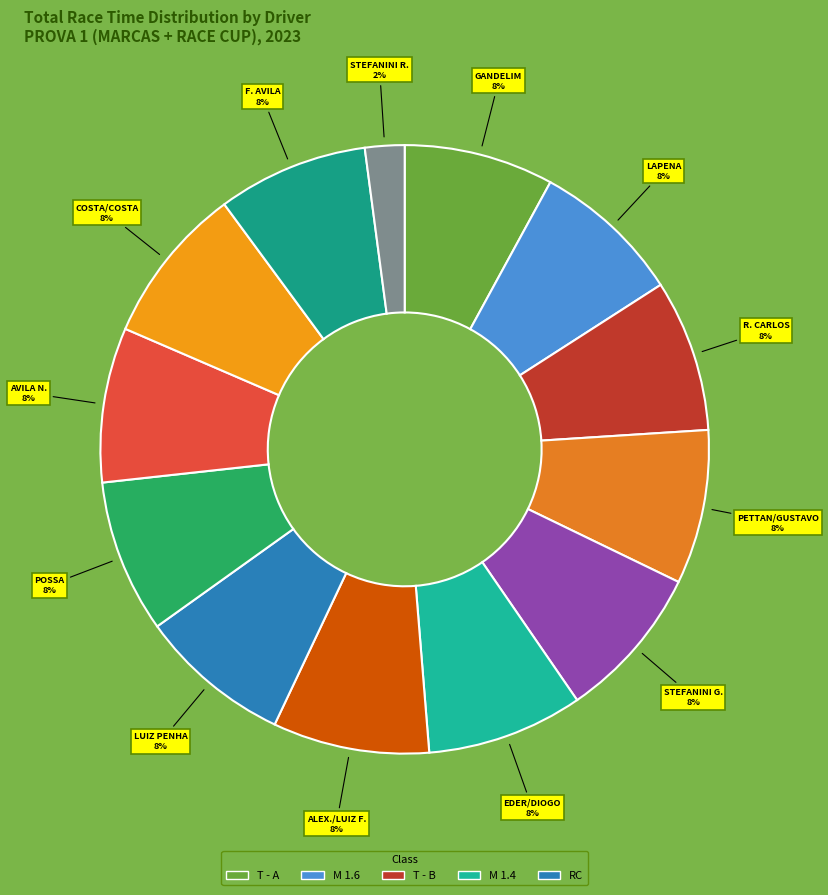

Rank the categories by value from lowest to highest.

RODRIGO STEFANINI, JULIANO GANDELIM, DIOGO H. LAMOREA LAPENA, FRANCISCO AVILA, RODRIGO N. DE CARLOS, LUIZ PENHA, GUILHERME POSSA, BRUNO PETTAN /GUSTAVO F., NIVALDO AVILA, GUSTAVO TONIN STEFANINI, EDER ROBERTO /DIOGO LAPENA, ALEXANDRE H./ LUIZ FELIPE, RAFAEL COSTA/ LUIZ A. COSTA